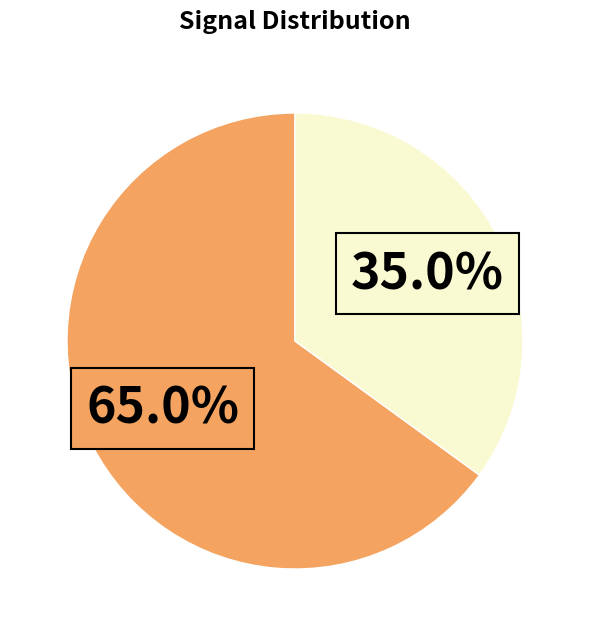

Is there any slice that represents more than half of the pie?

Yes